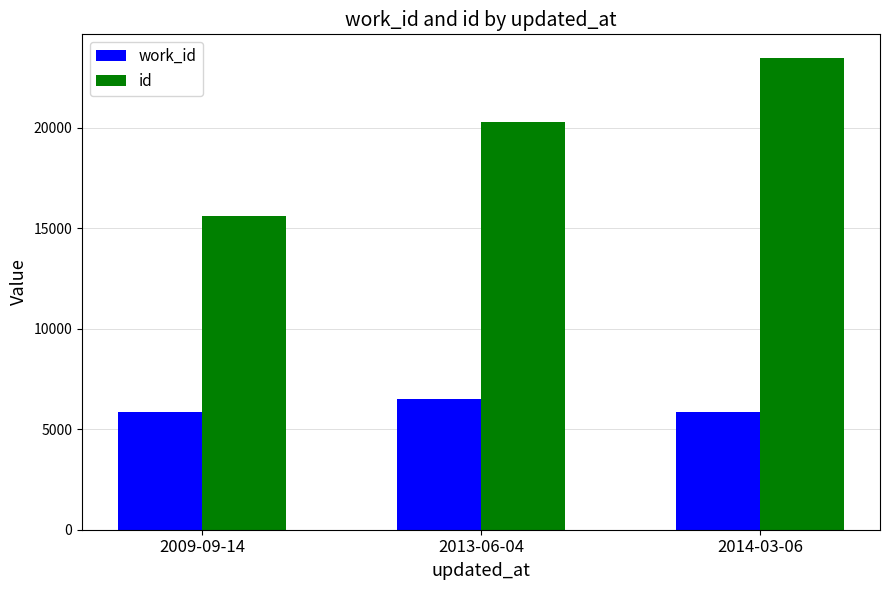

What is the difference between the highest and lowest values at 2009-09-14?

9740